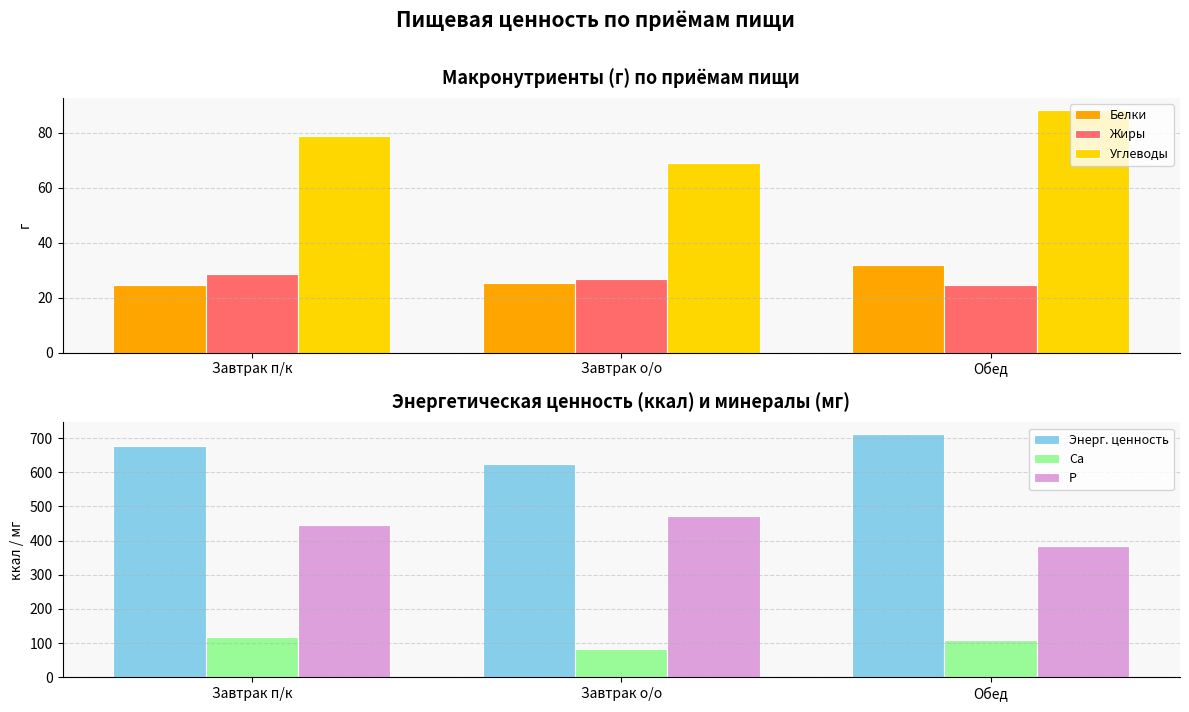

What is the greatest value displayed?

710.6